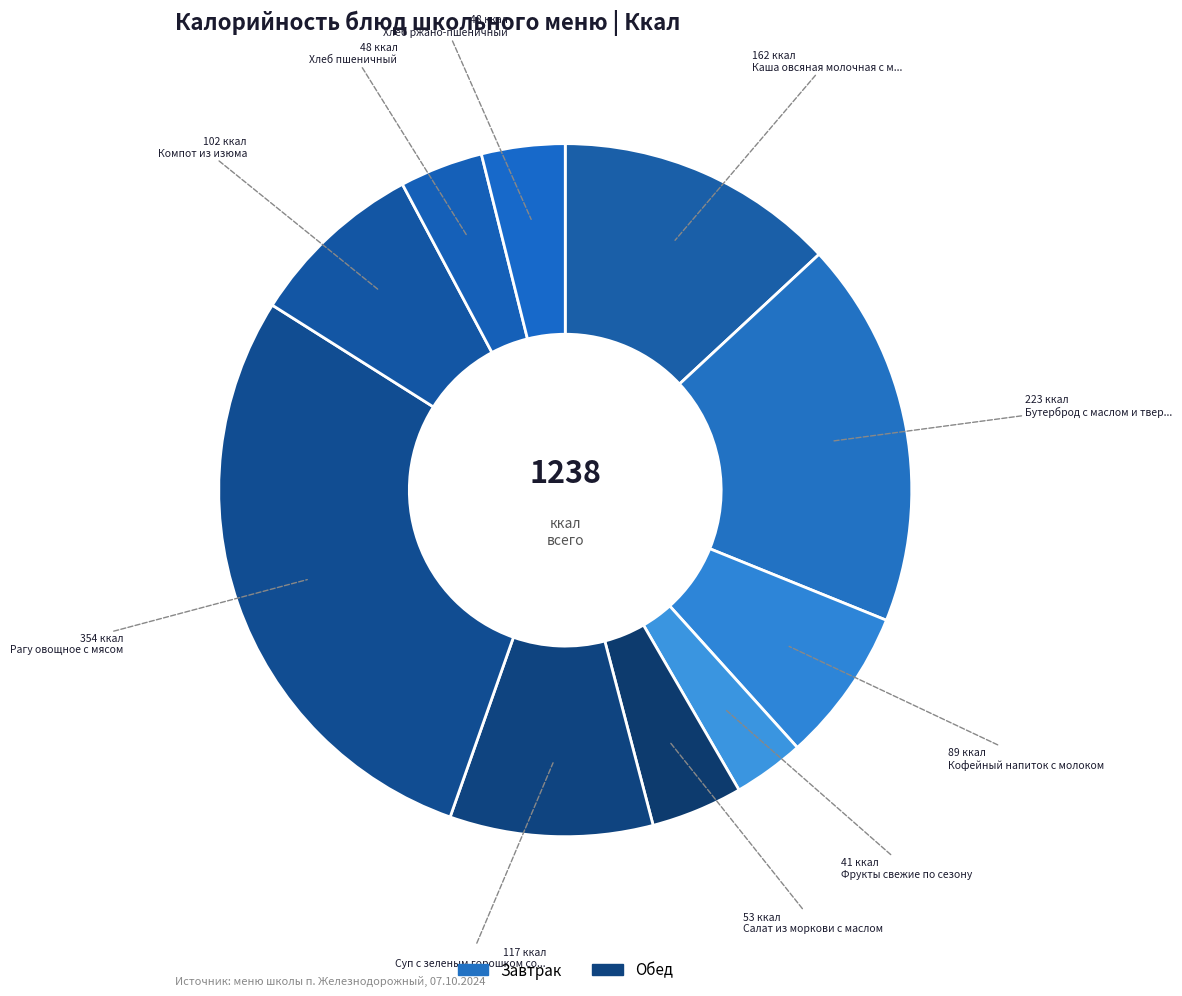

How many segments does this pie chart have?

10